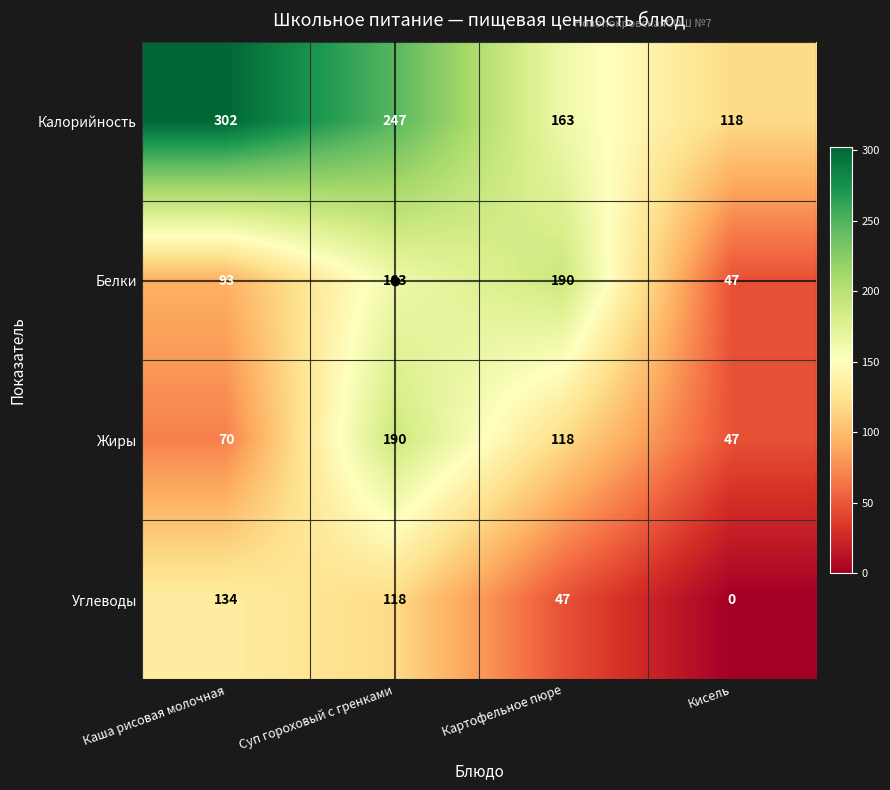

What is the sum of all Жиры values?

425